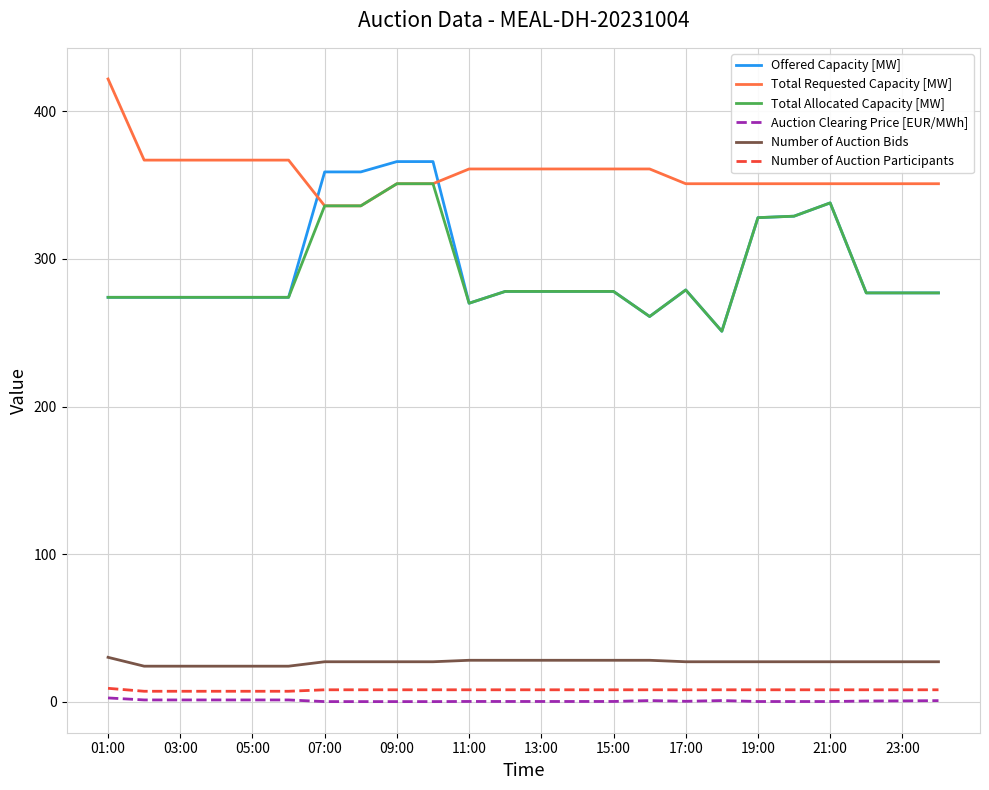

Which series has the largest total across all categories?

Total Requested Capacity [MW]